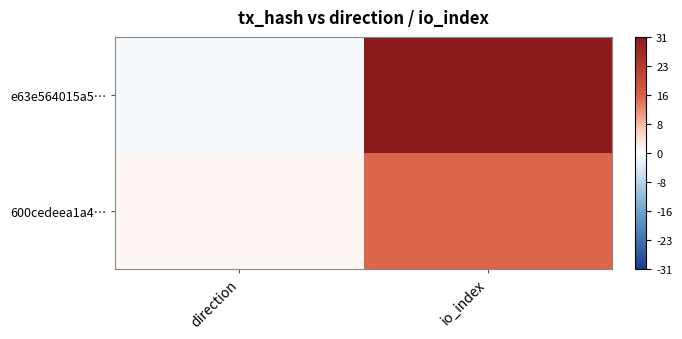

At which category does the chart reach its peak across all series?

io_index